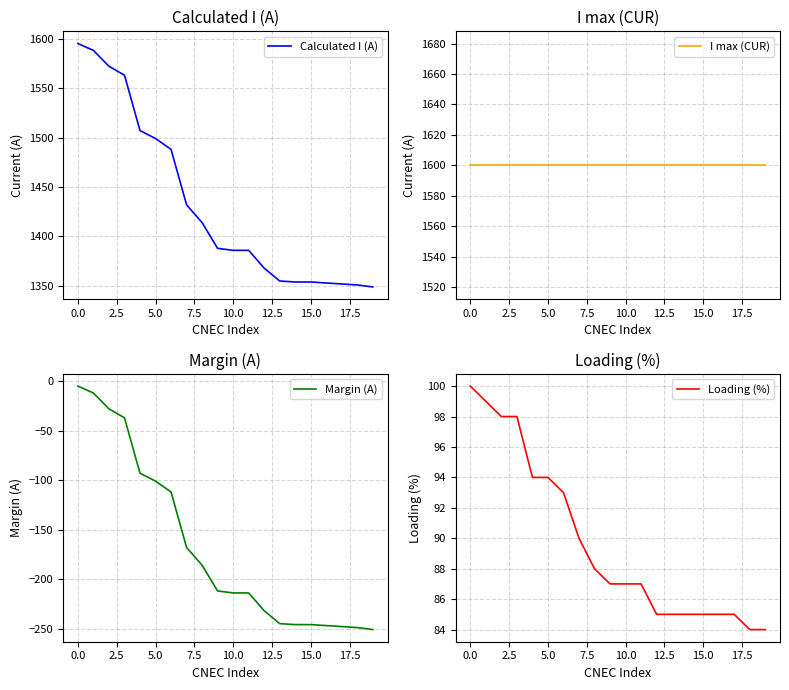

True or false: Loading (%) has more than 0 interior local peaks.

False